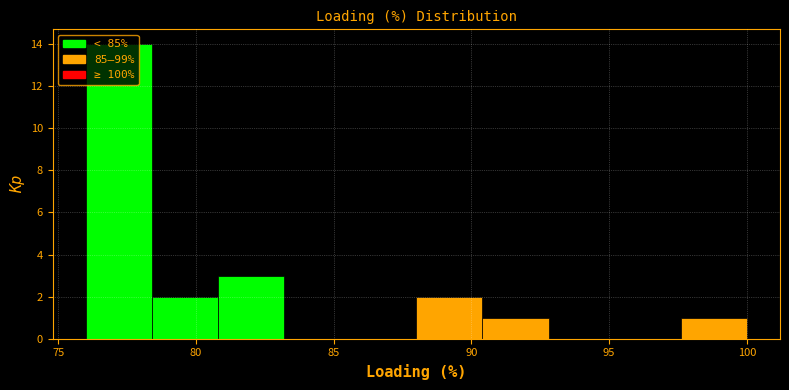

Which range on the x-axis has the tallest bar?

76.0 to 78.4